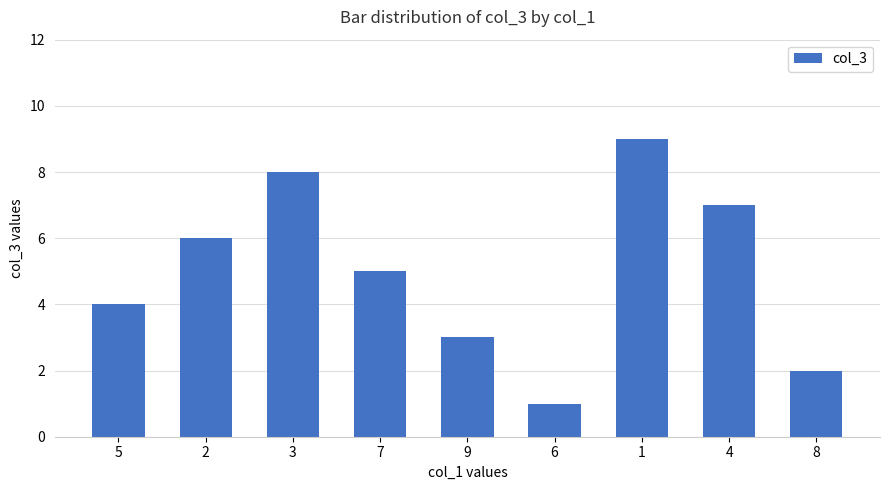

Is it true that the value at 2 is 6?

True